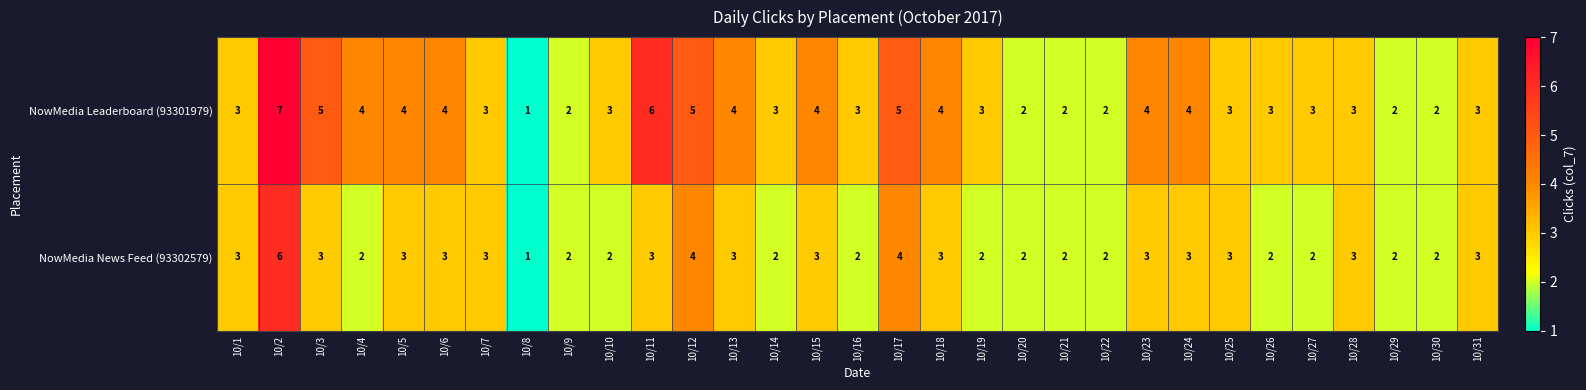

Which series has the largest range (max minus min)?

NowMedia Leaderboard (93301979)